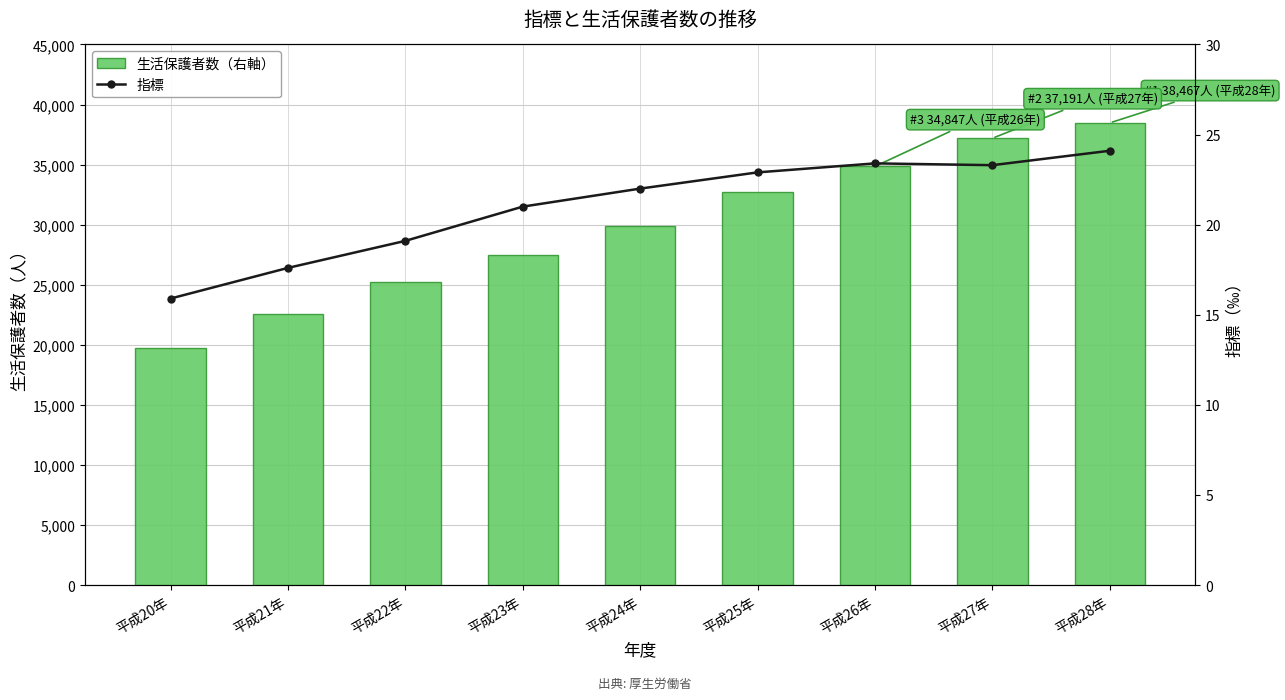

What is the sum of the 指標 values at 平成24年 and 平成21年?

39.6